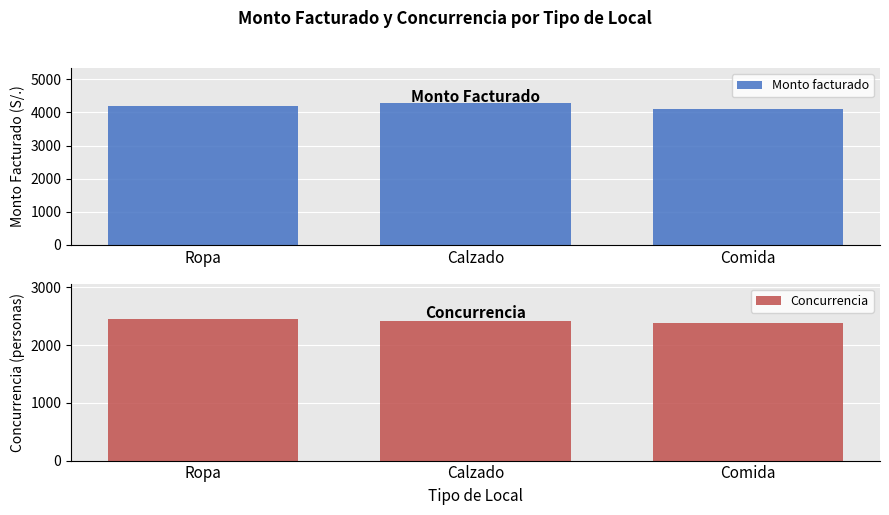

Reading left to right, list all the values displayed in this chart.

Monto facturado: Ropa=4183.3	Calzado=4275.2	Comida=4091.5
Concurrencia: Ropa=2450.3	Calzado=2420.2	Comida=2380.6